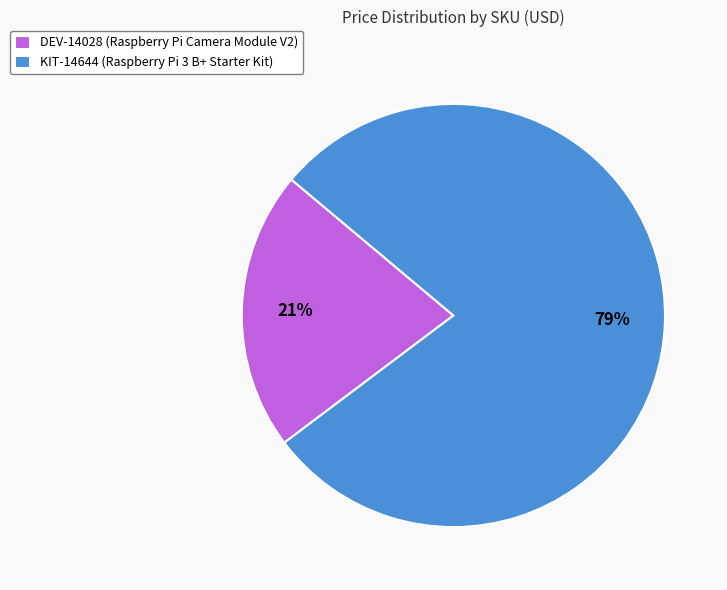

Count the number of slices in the pie.

2